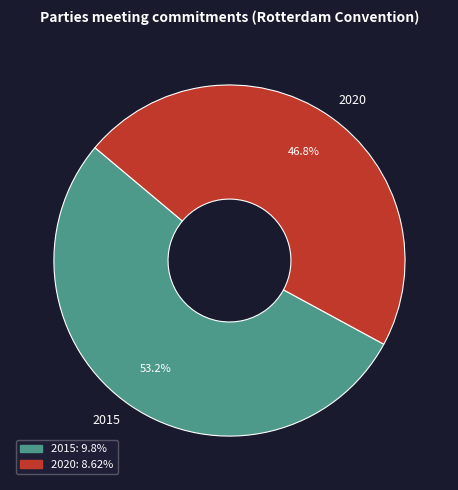

Approximately how many times larger is the value at 2020 compared to 2015?

0.9